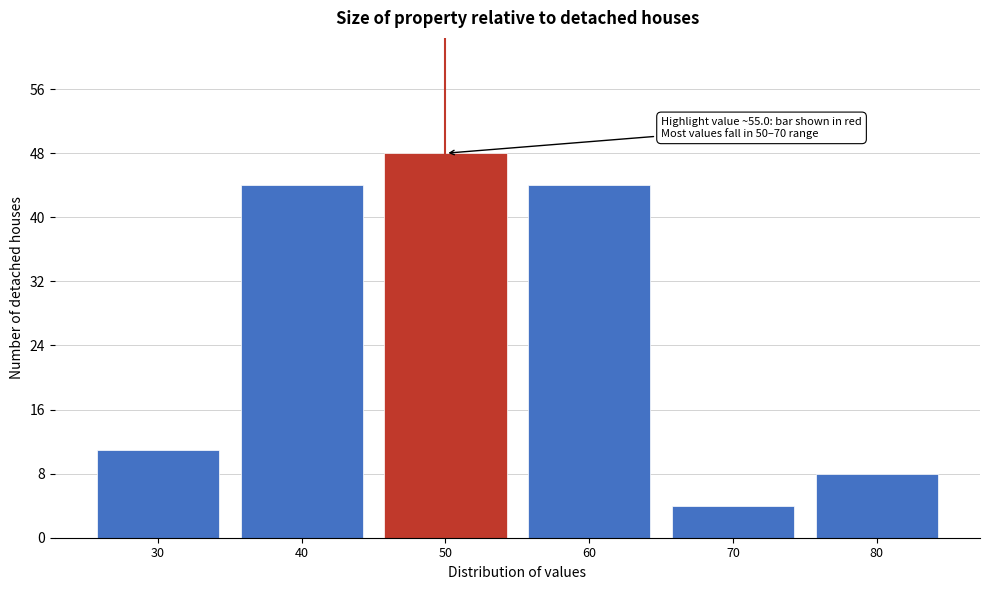

Reading left to right, list all the values displayed in this chart.

11	44	48	44	4	8